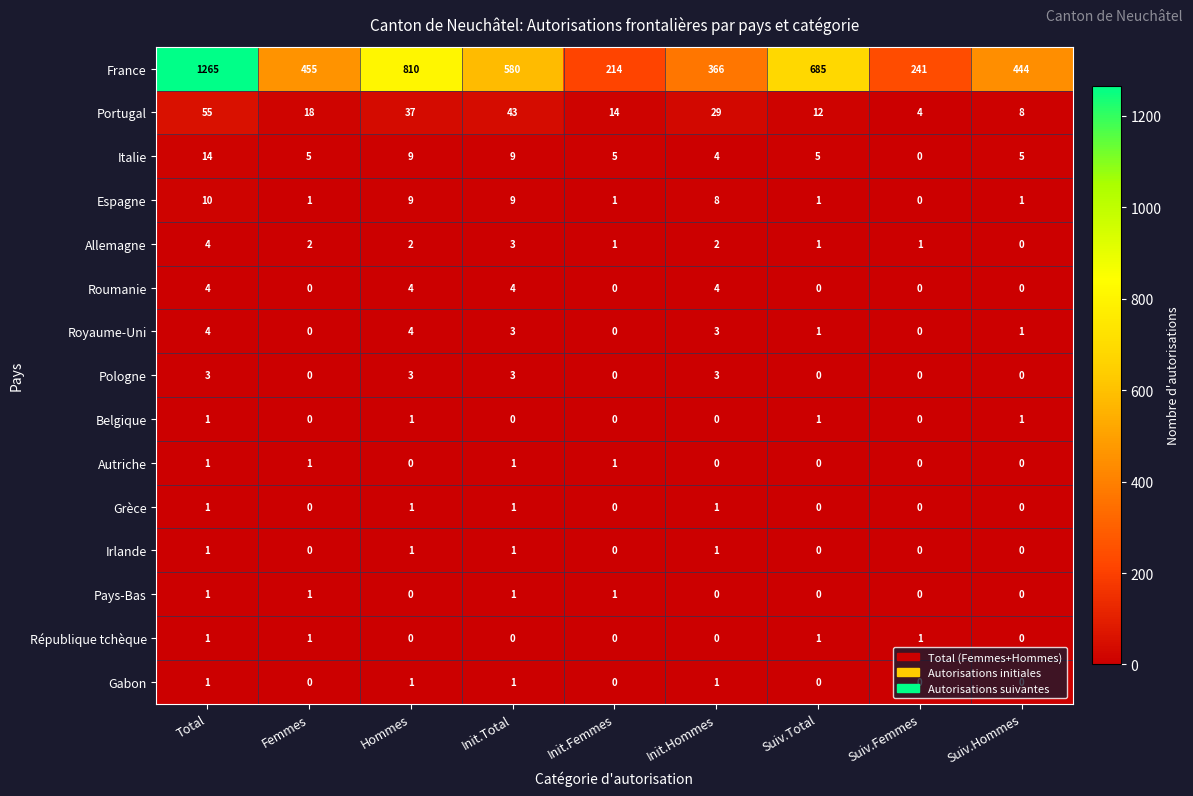

What is the average value of the Espagne series?

4